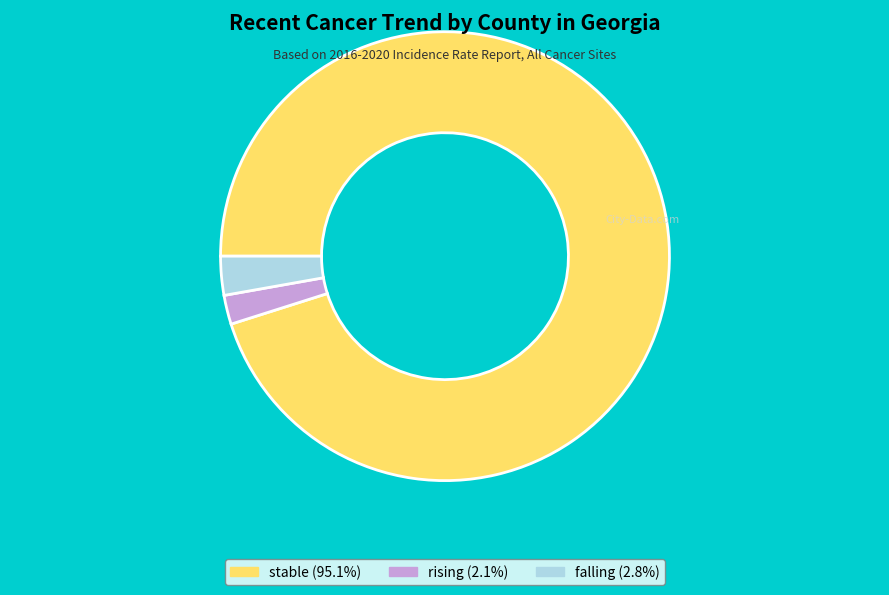

Is the sum of falling and stable greater than half?

Yes